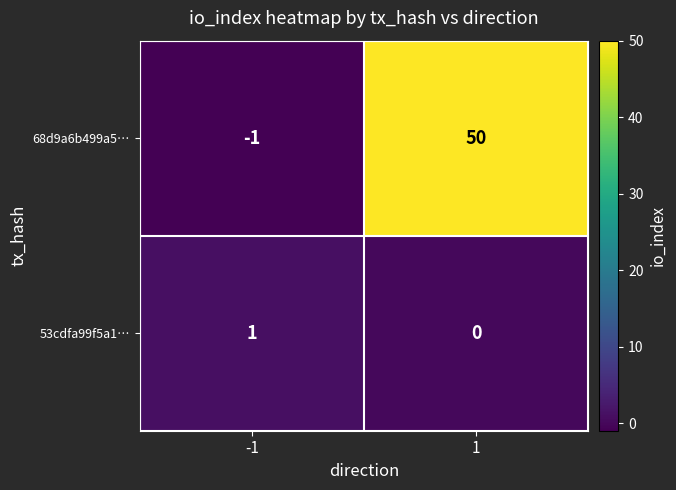

At which category is the sum across all series the highest?

1